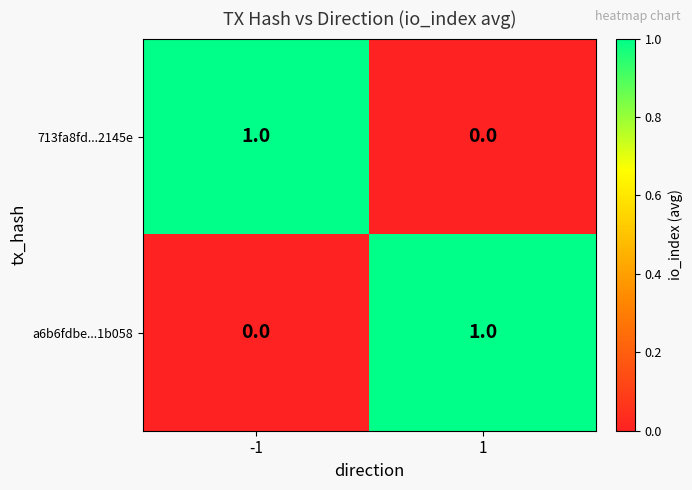

At -1, list the series in order from largest to smallest.

713fa8fd...2145e, a6b6fdbe...1b058